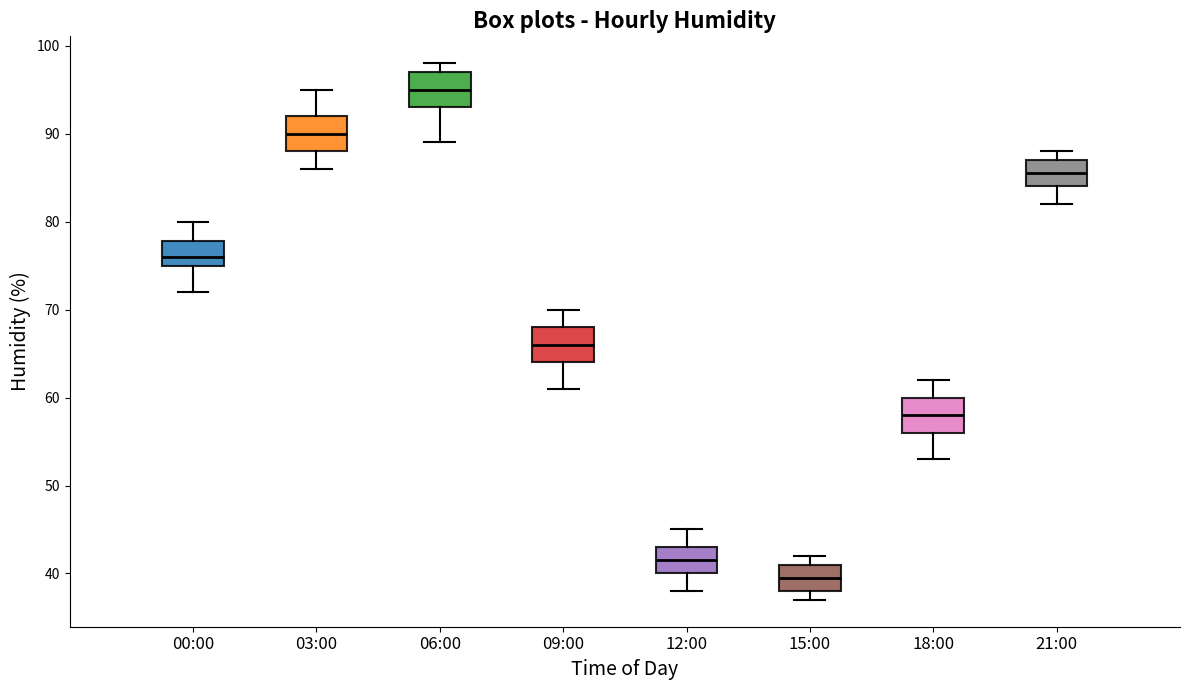

Where is the lower edge of the box for 12:00 on the y-axis? The values are not printed on the chart, so give them approximately, as read against the axis.

40